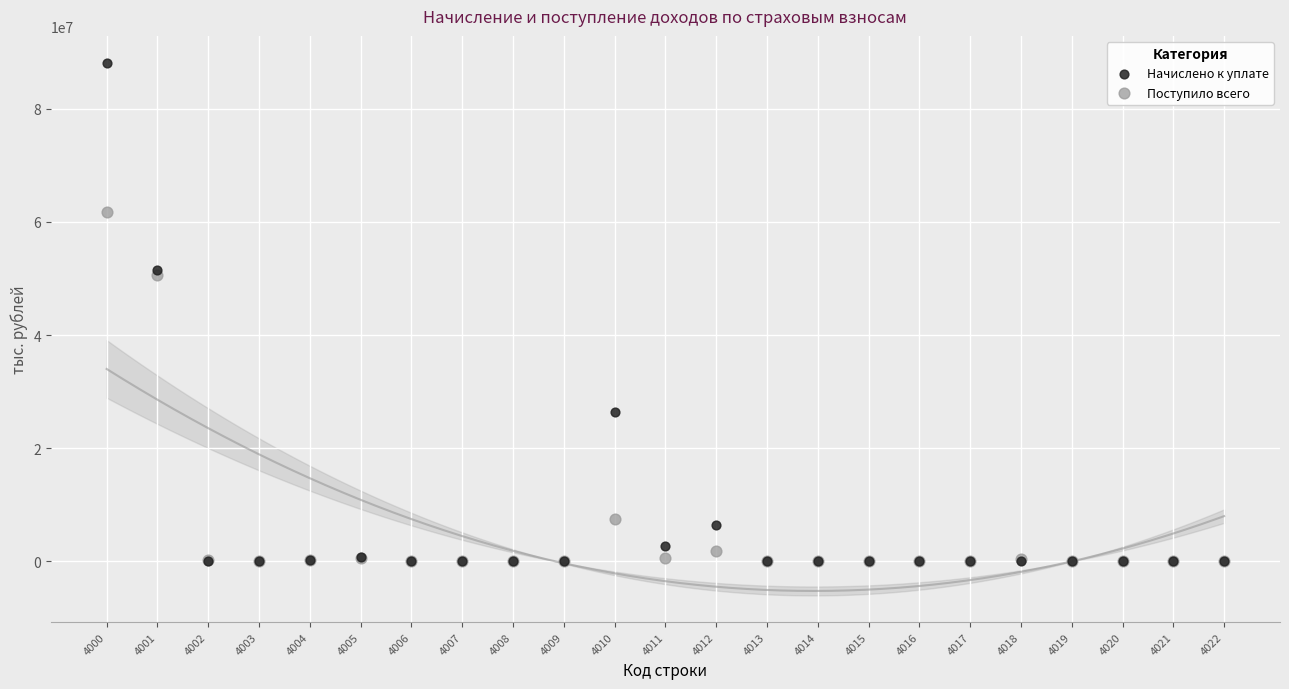

Which series reaches the maximum Y coordinate?

Начислено к уплате